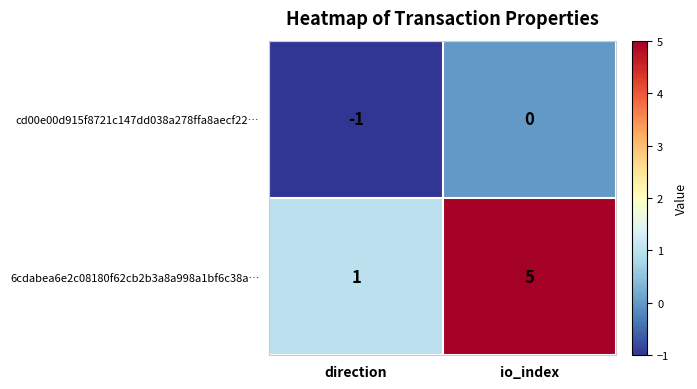

At which label does cd00e00d915f8721c147dd038a278ffa8aecf22… reach its peak?

io_index